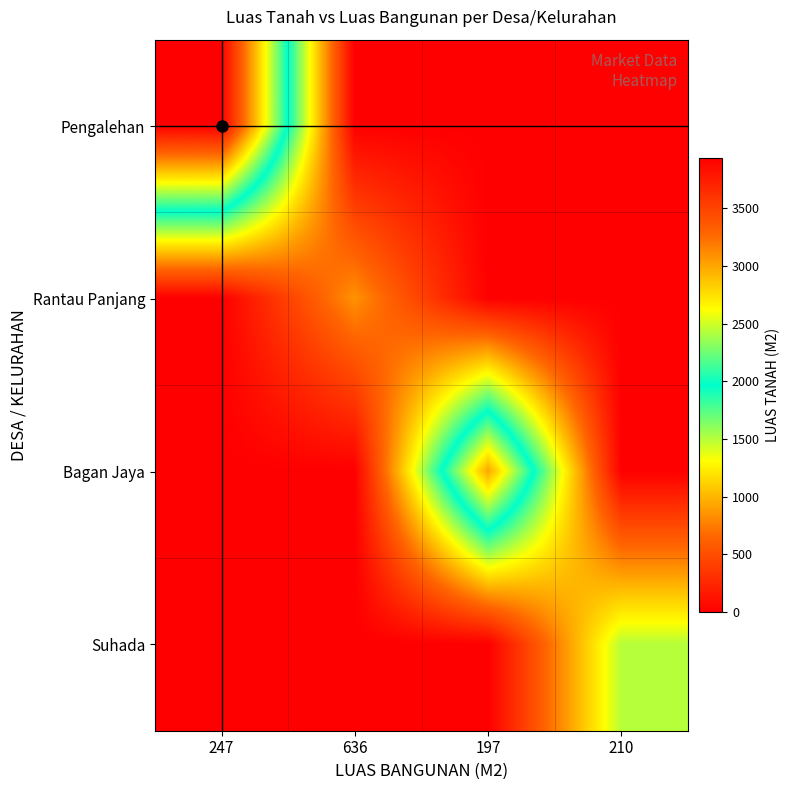

How many distinct data groups are displayed?

4